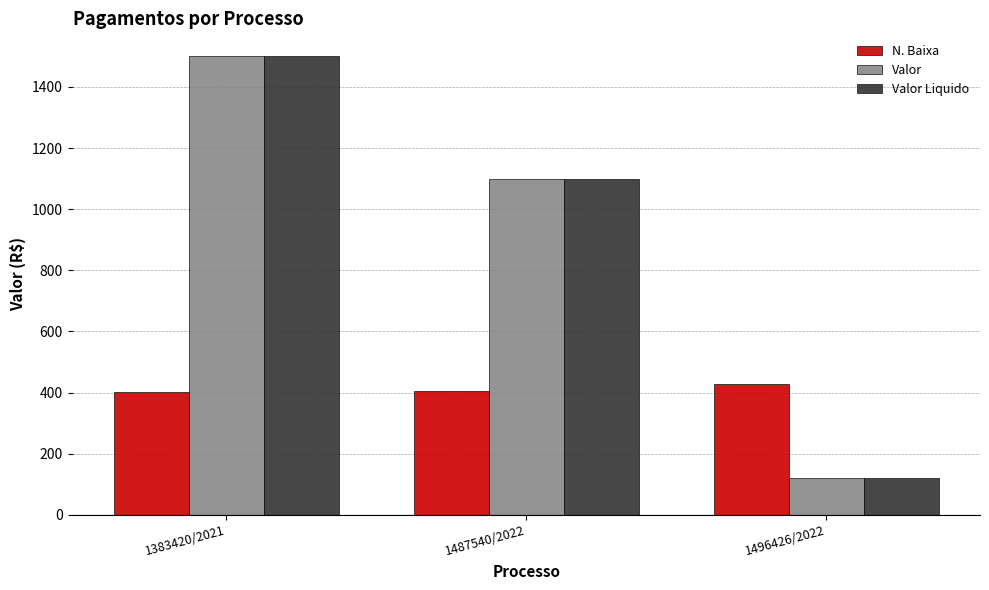

What is the total value across all series at 1487540/2022?

2604